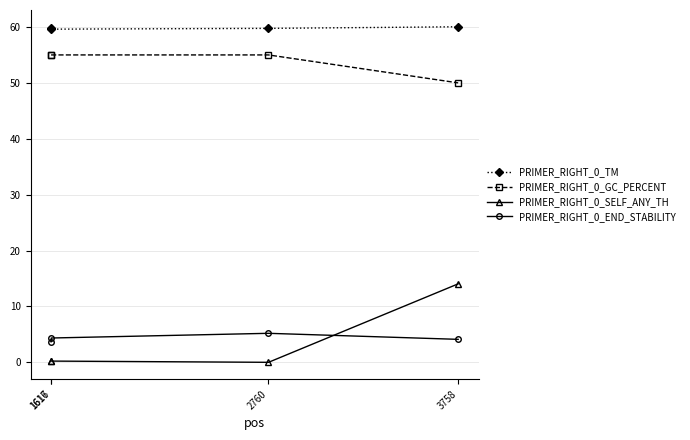

True or false: PRIMER_RIGHT_0_END_STABILITY and PRIMER_RIGHT_0_GC_PERCENT cross at least once.

False